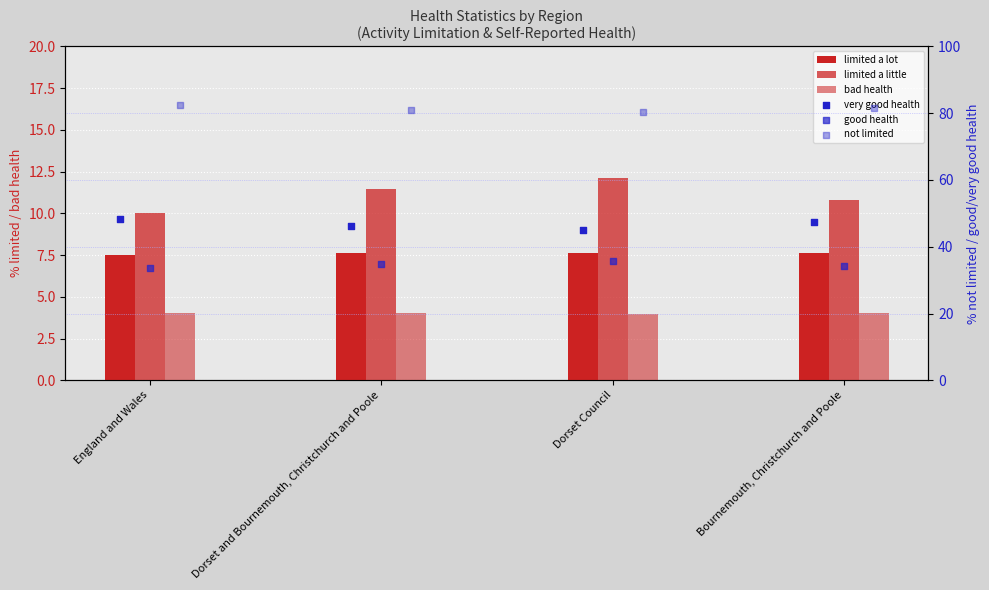

What are all the series names shown in the legend?

limited a lot, limited a little, bad health, very good health, good health, not limited